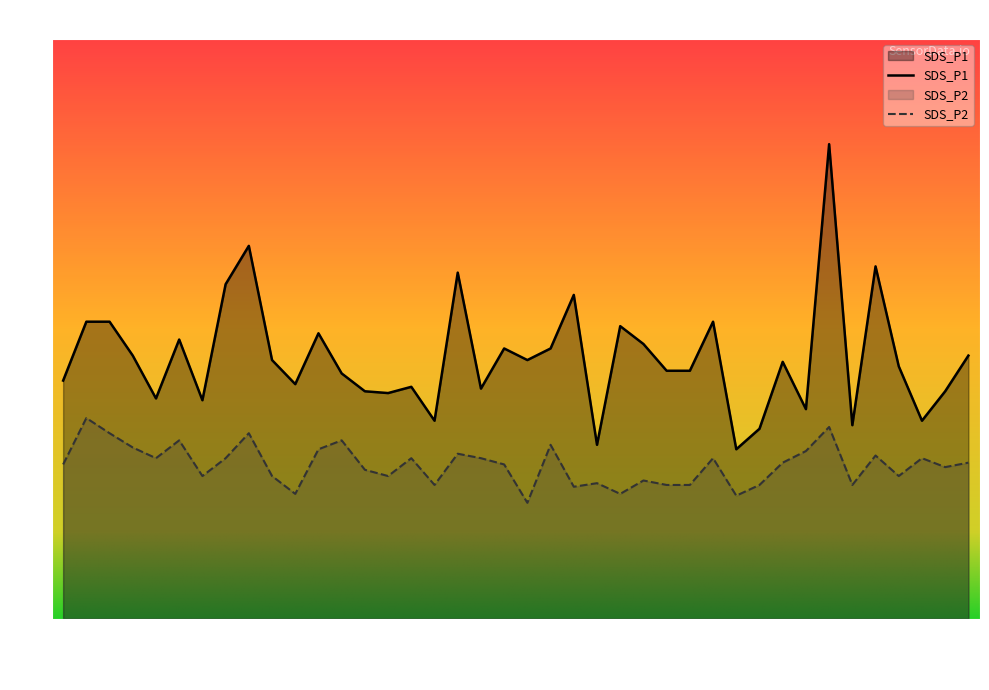

True or false: SDS_P1 and SDS_P2 cross at least once.

False